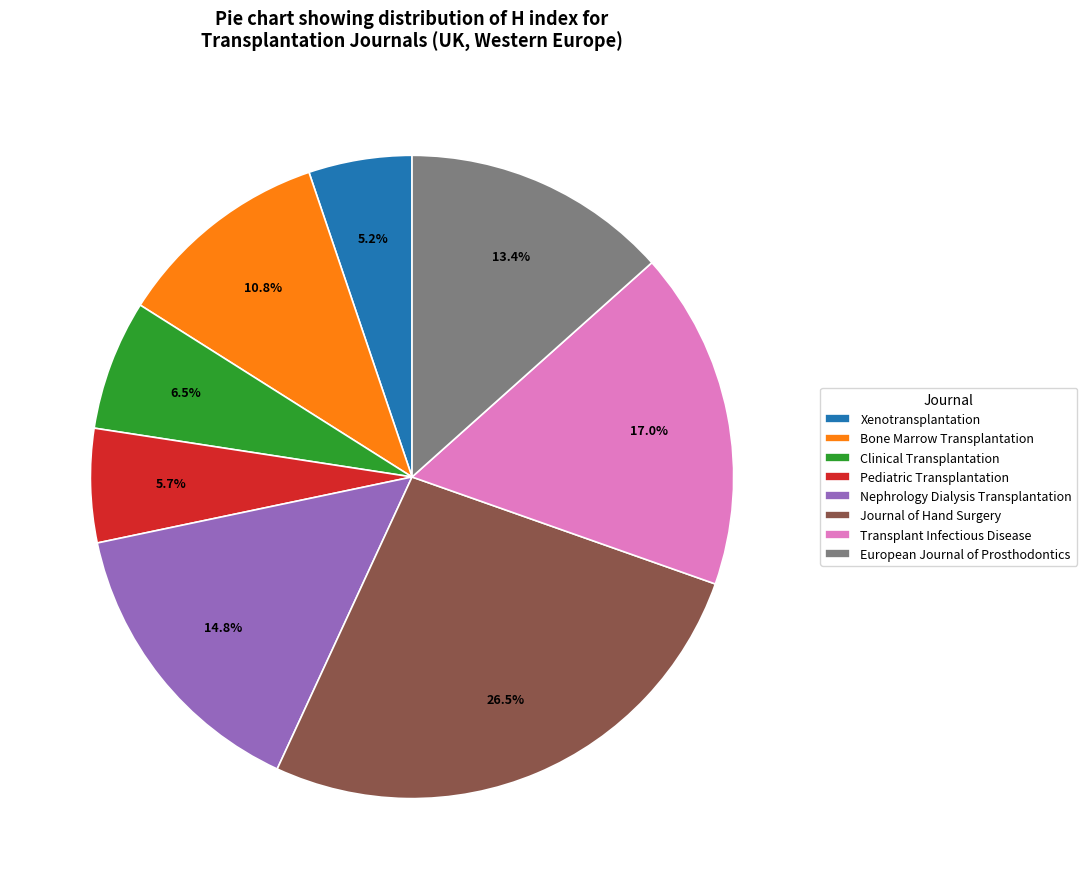

Approximately how many times larger is the value at Clinical Transplantation compared to Pediatric Transplantation?

1.1